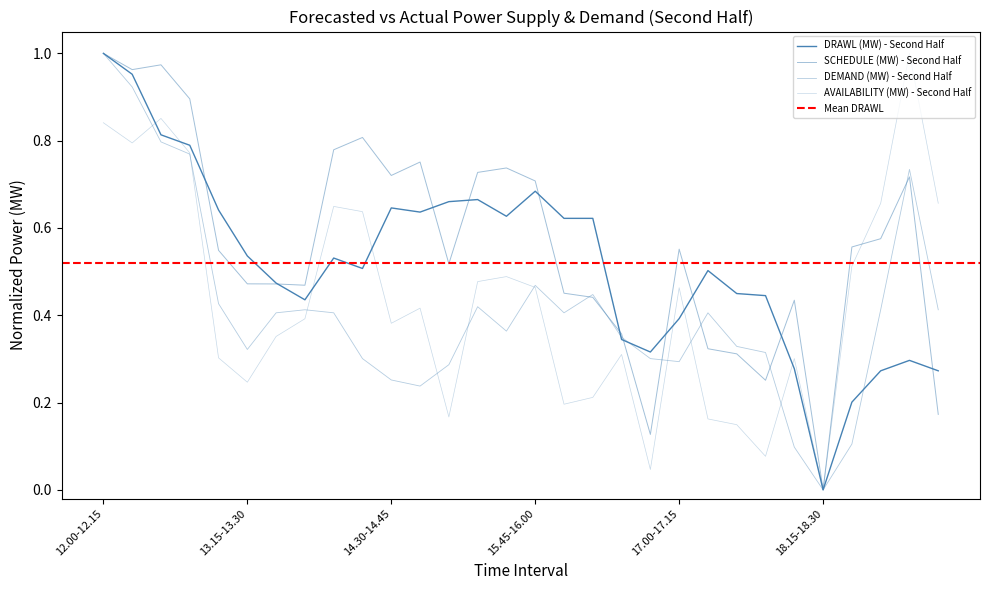

How many times do DRAWL (MW) - Second Half and DEMAND (MW) - Second Half cross each other?

3